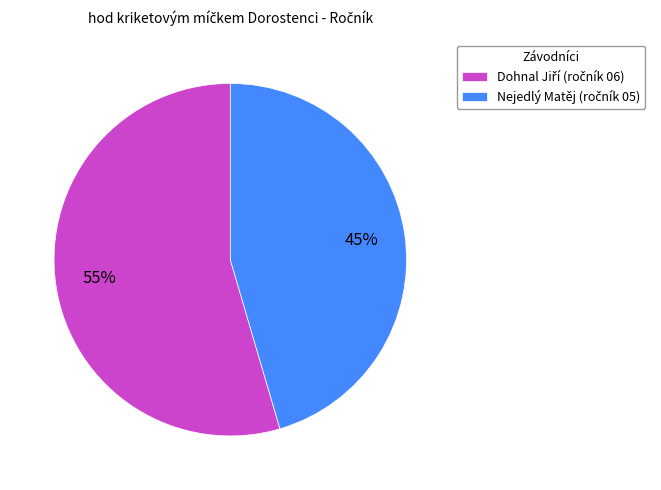

To the nearest percent, what is the average slice percentage?

50%